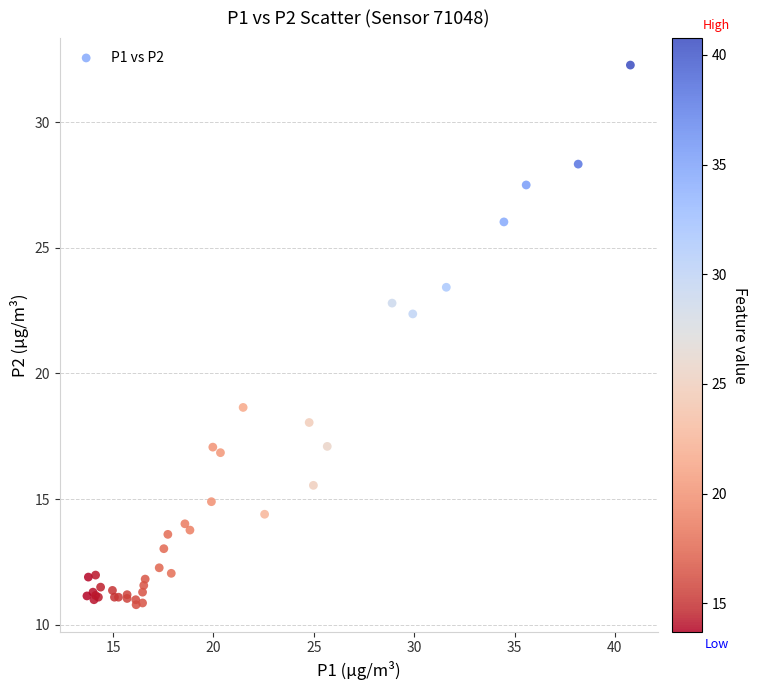

What Y value in the scatter plot is closest to 21?

22.4